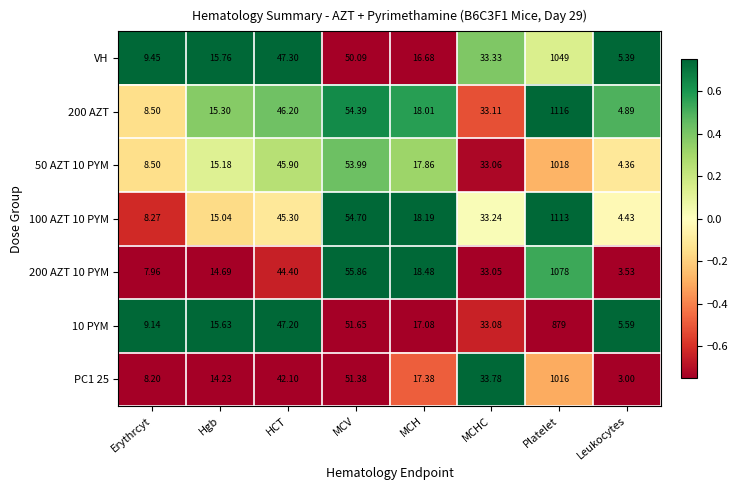

Which series has the largest range (max minus min)?

200 AZT